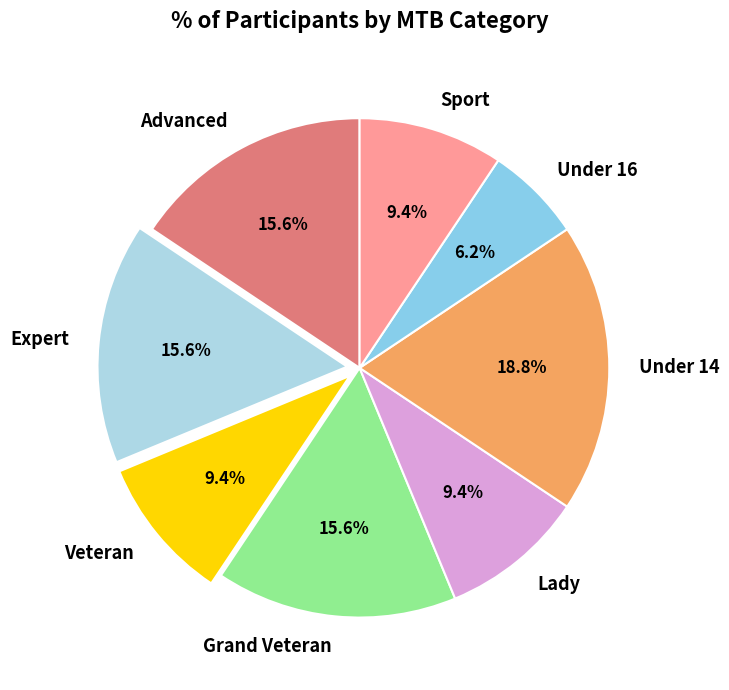

How much of the chart is everything except Lady?

90.6%